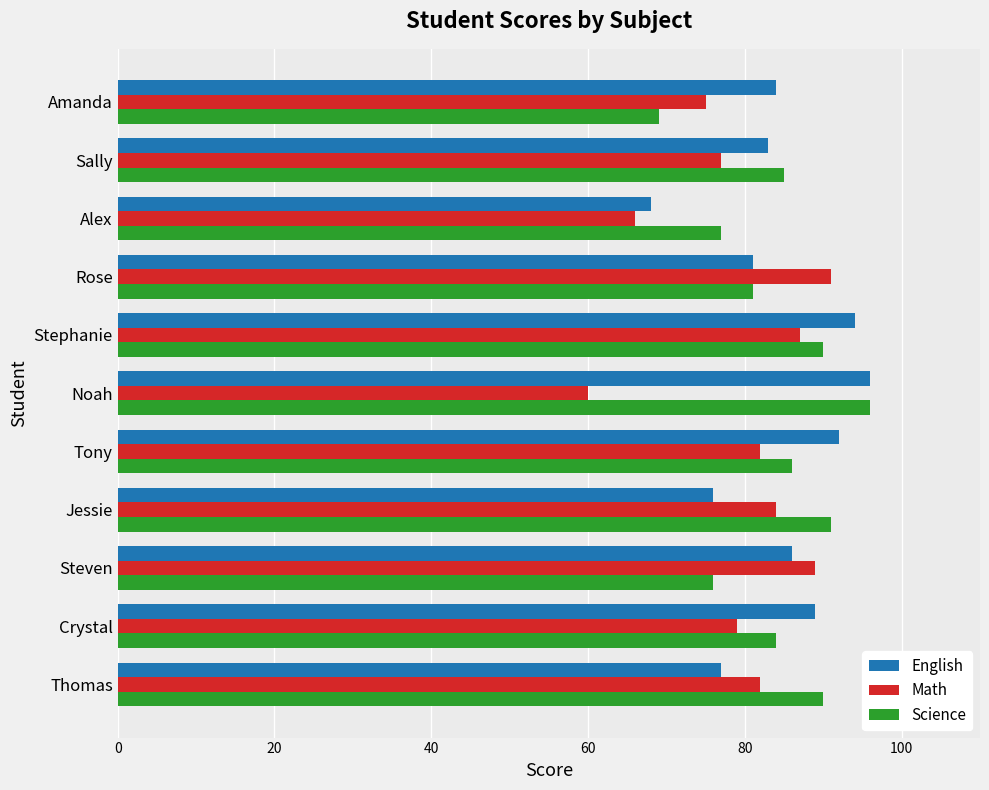

Which category has the highest value across all series?

Noah